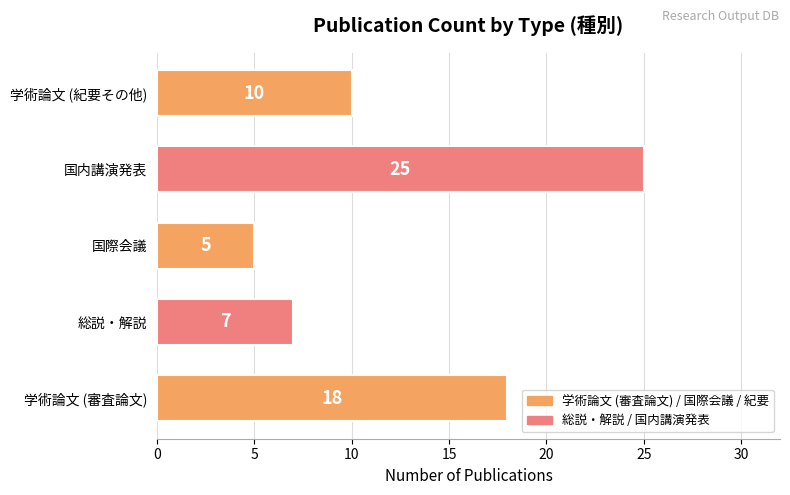

How many values are between 7 and 18?

3